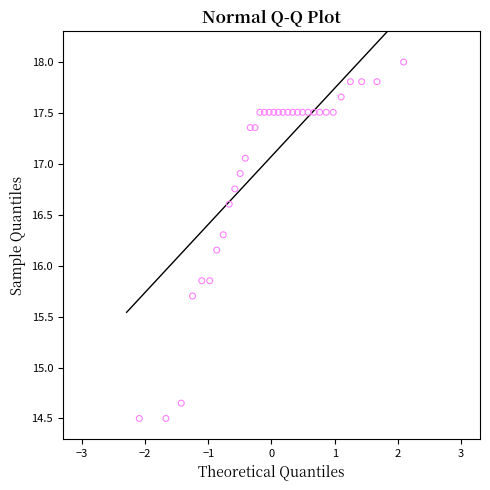

What is the range of Y values (max minus min)?

3.5